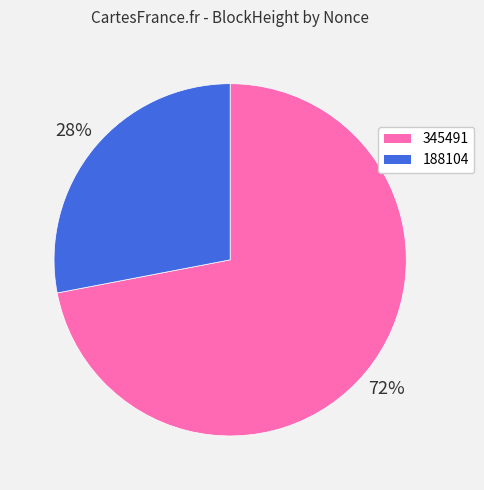

To the nearest percent, what portion does 188104 represent?

28%